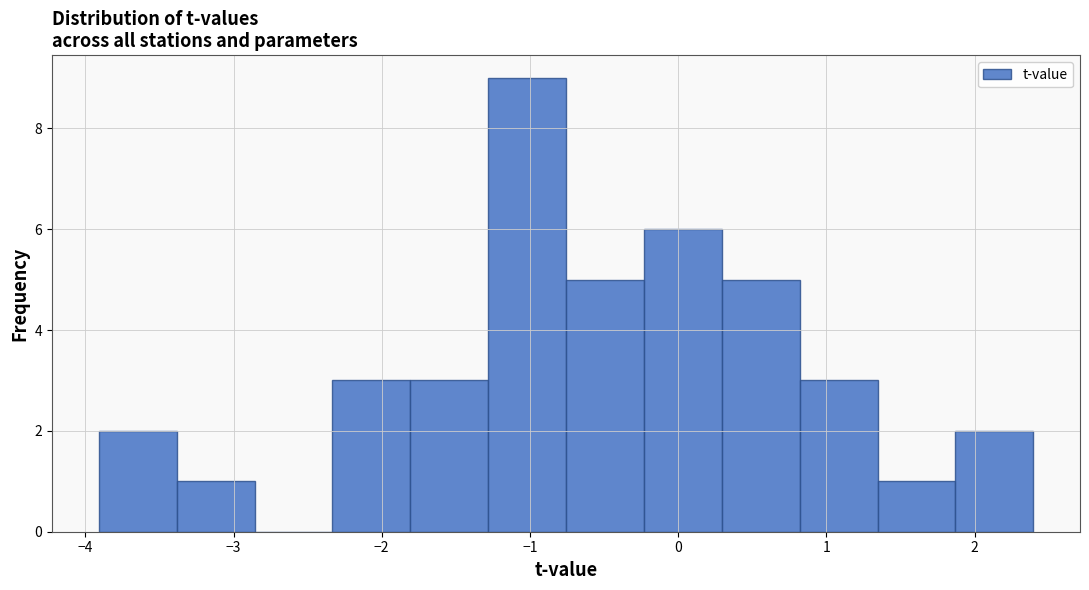

Reading left to right, list every bar in this chart as the range it spans on the x-axis followed by its height. Neither the bar edges nor the heights are printed on the chart, so give them approximately, as read against the axes.

-3.9 to -3.4: 2
-3.4 to -2.9: 1
-2.9 to -2.3: 0
-2.3 to -1.8: 3
-1.8 to -1.3: 3
-1.3 to -0.8: 9
-0.8 to -0.2: 5
-0.2 to 0.3: 6
0.3 to 0.8: 5
0.8 to 1.3: 3
1.3 to 1.9: 1
1.9 to 2.4: 2